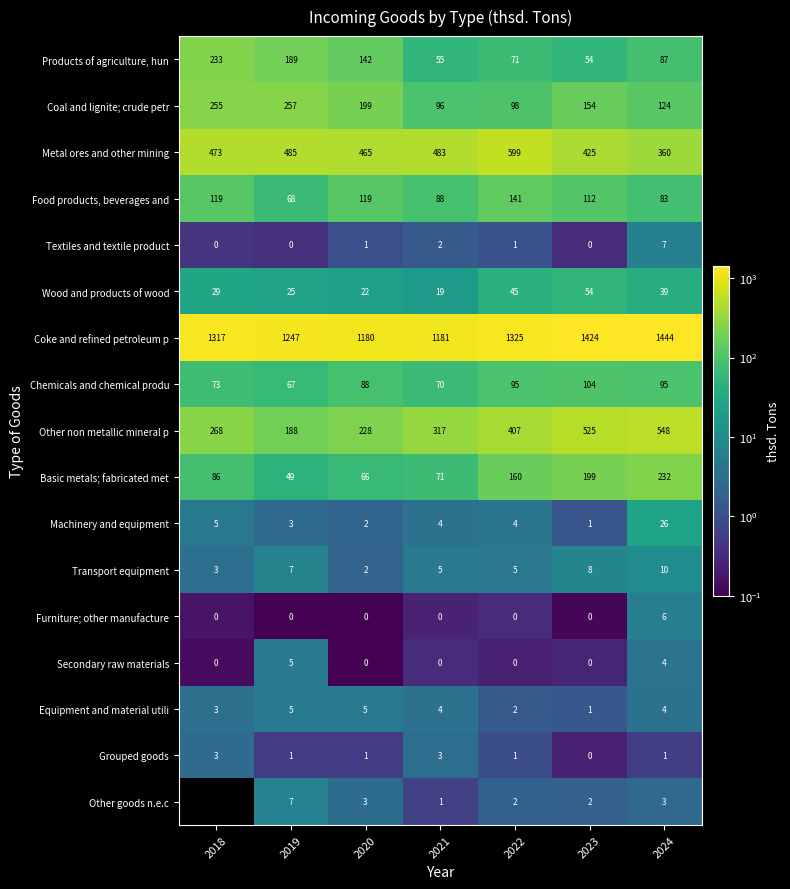

The Transport equipment series shows 8.9 at 2021. True or false?

False